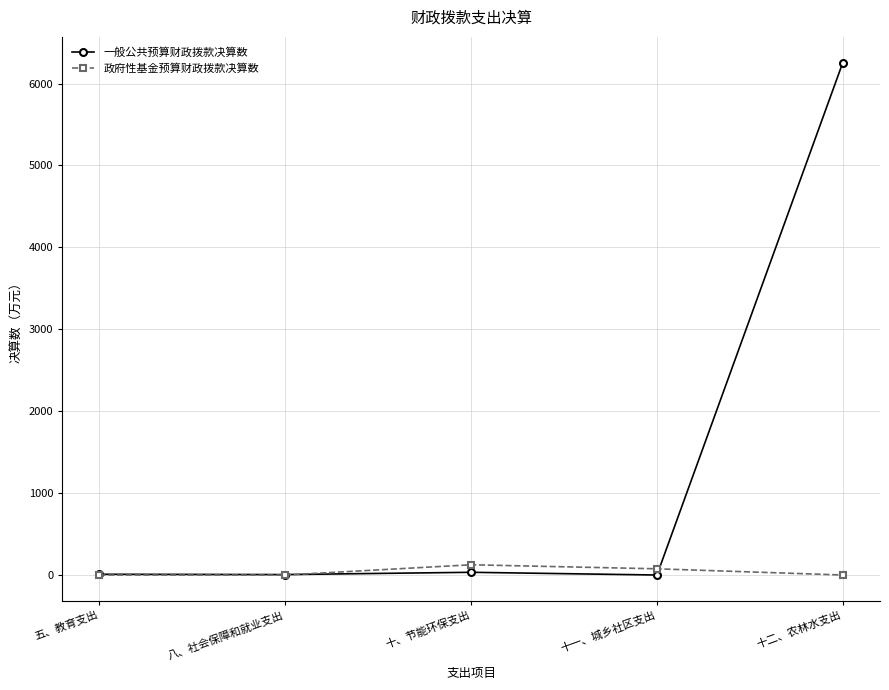

Which series has the largest total across all categories?

一般公共预算财政拨款决算数